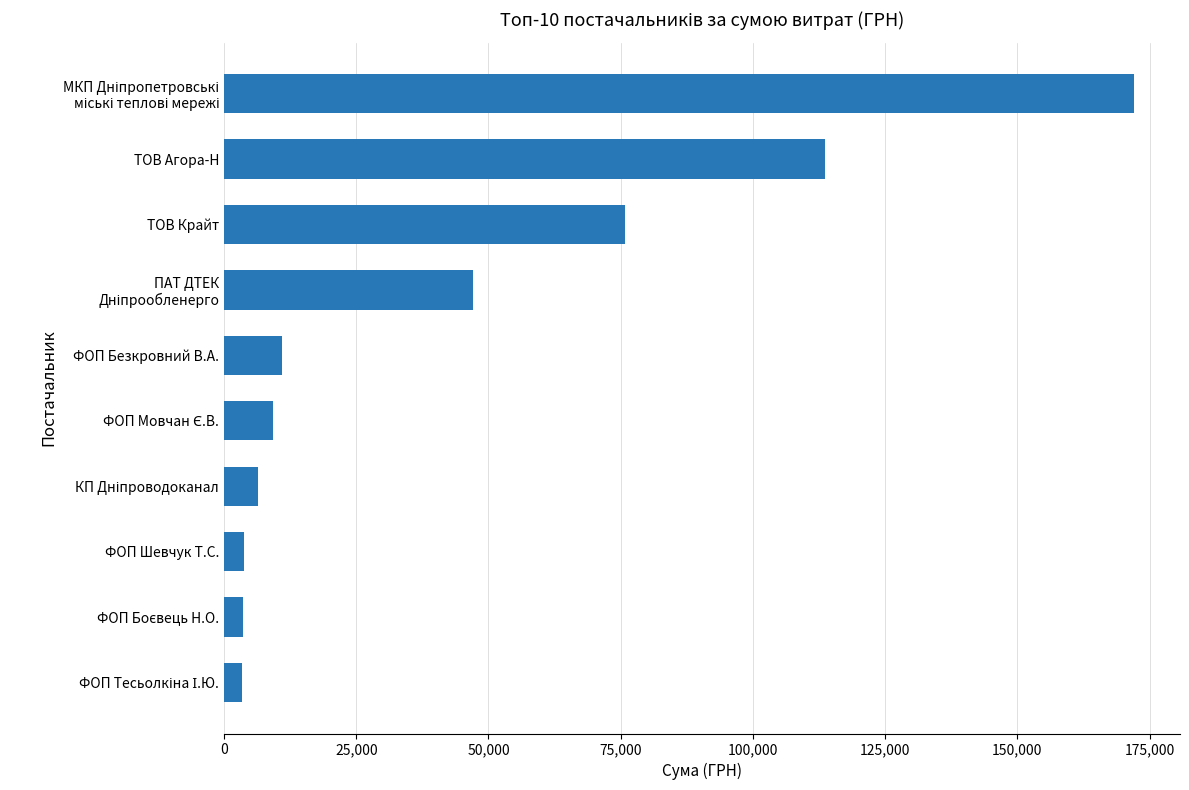

What is the difference between the second highest and second lowest values?

110073.6